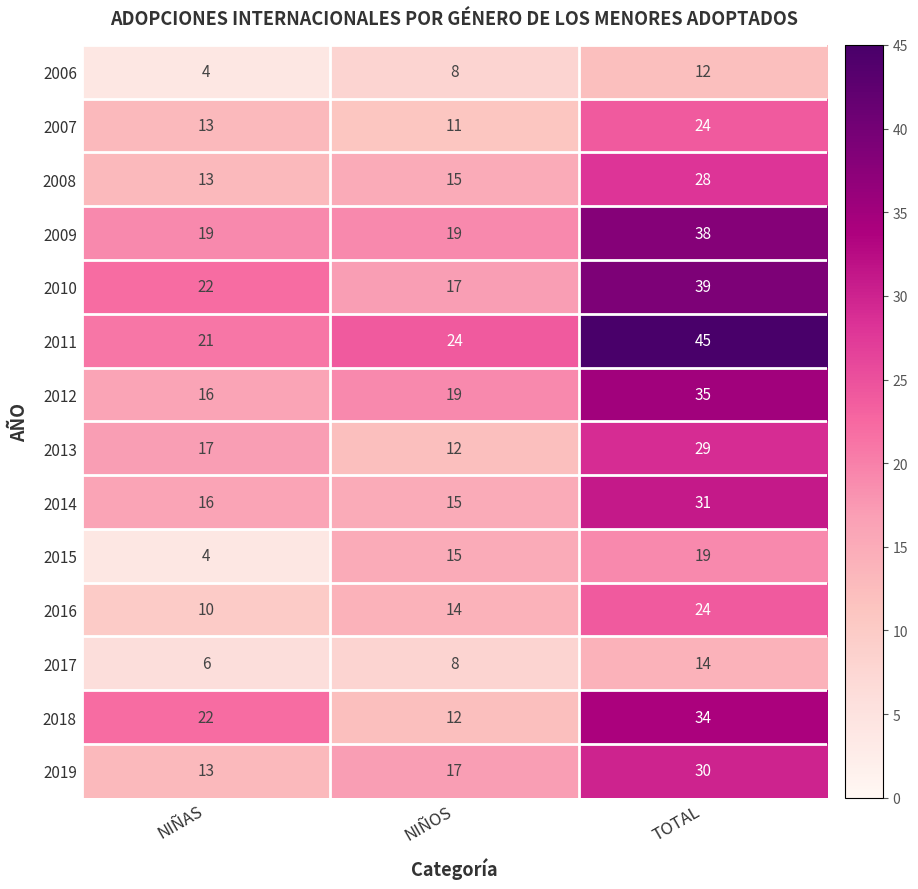

How many 2019 values are between 13 and 30?

3